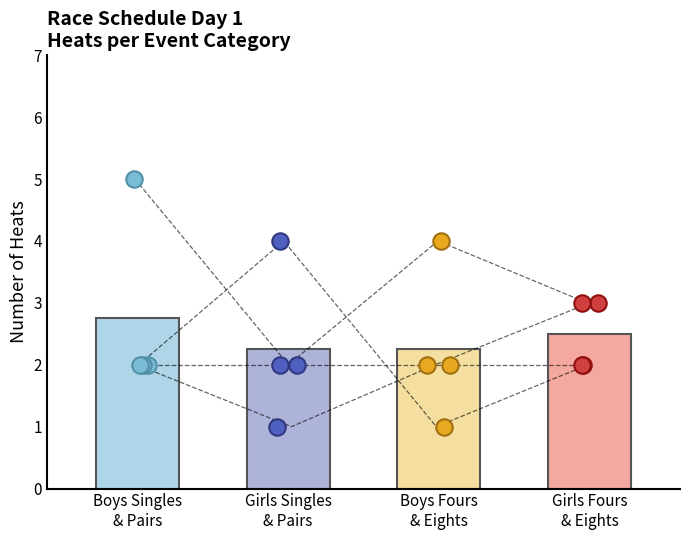

Which series reaches the minimum Y coordinate?

Girls Singles
& Pairs